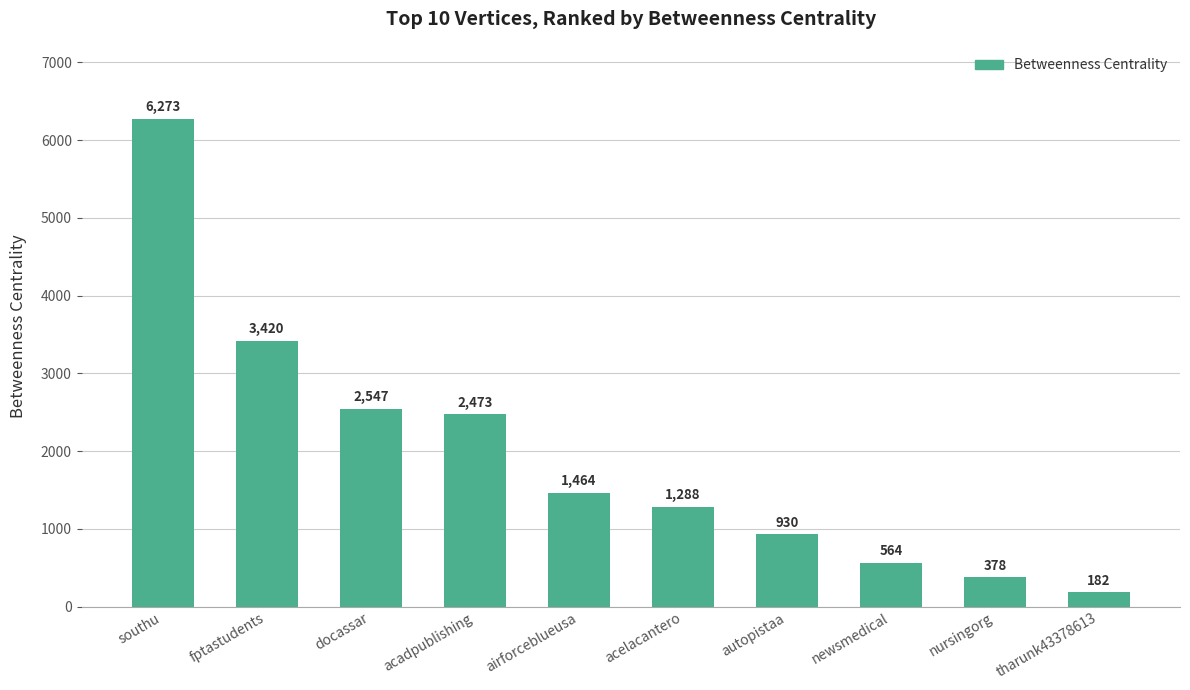

The value at fptastudents is 3420. True or false?

True